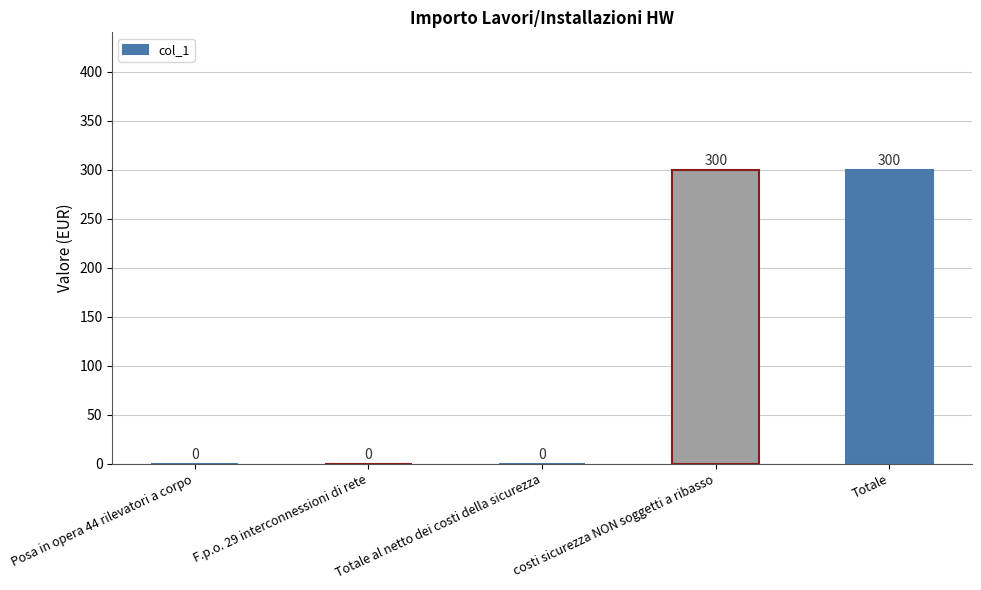

The value at F.p.o. 29 interconnessioni di rete is -117. True or false?

False